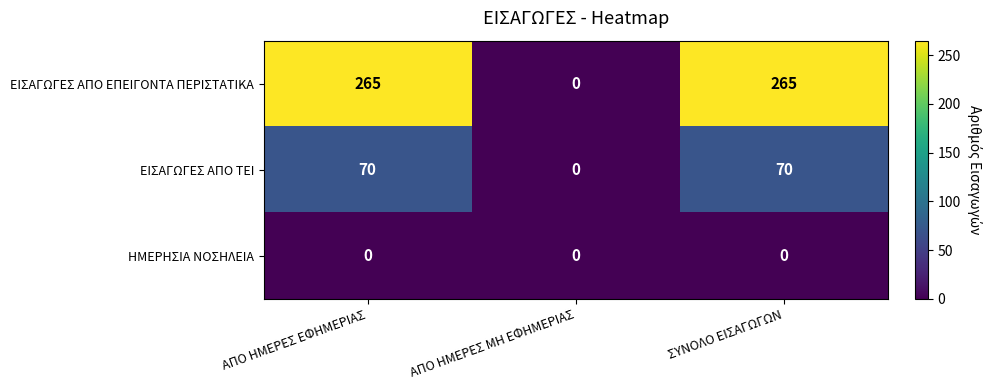

Reading left to right, transcribe all the data shown in this chart.

ΕΙΣΑΓΩΓΕΣ ΑΠΟ ΕΠΕΙΓΟΝΤΑ ΠΕΡΙΣΤΑΤΙΚΑ: 265	0	265
ΕΙΣΑΓΩΓΕΣ ΑΠΟ ΤΕΙ: 70	0	70
ΗΜΕΡΗΣΙΑ ΝΟΣΗΛΕΙΑ: 0	0	0